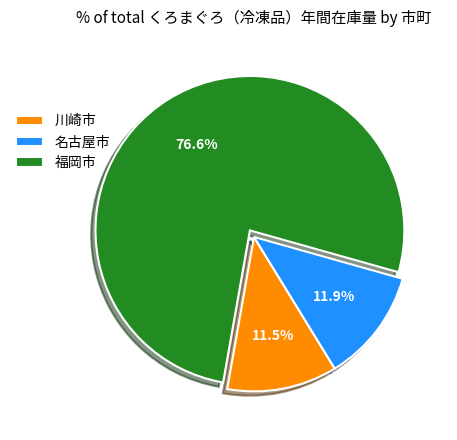

Which has a higher value, 川崎市 or 福岡市?

福岡市